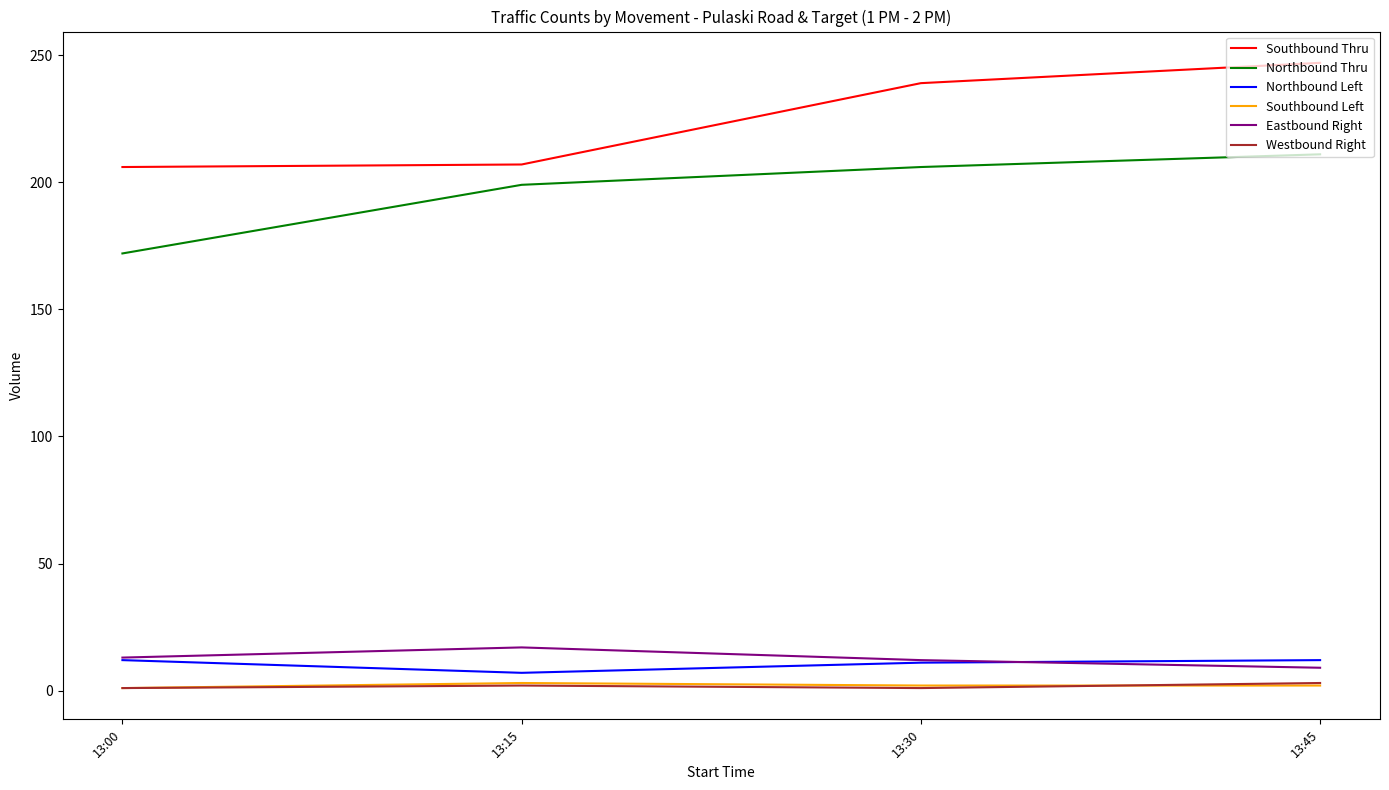

How many series are shown in this chart?

6